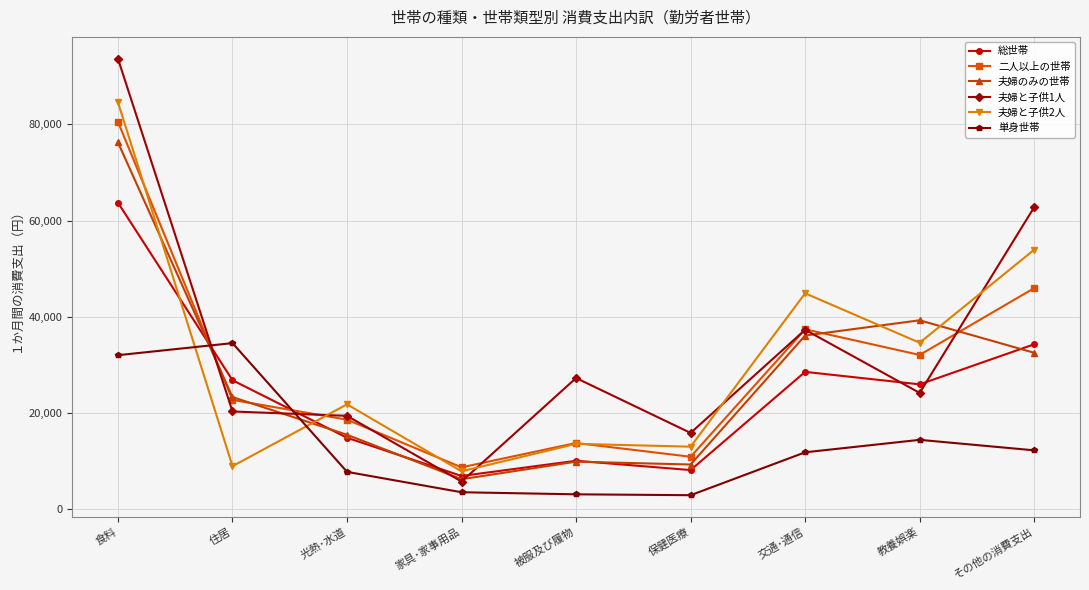

The value of 夫婦のみの世帯 at 食料 is 134742. True or false?

False